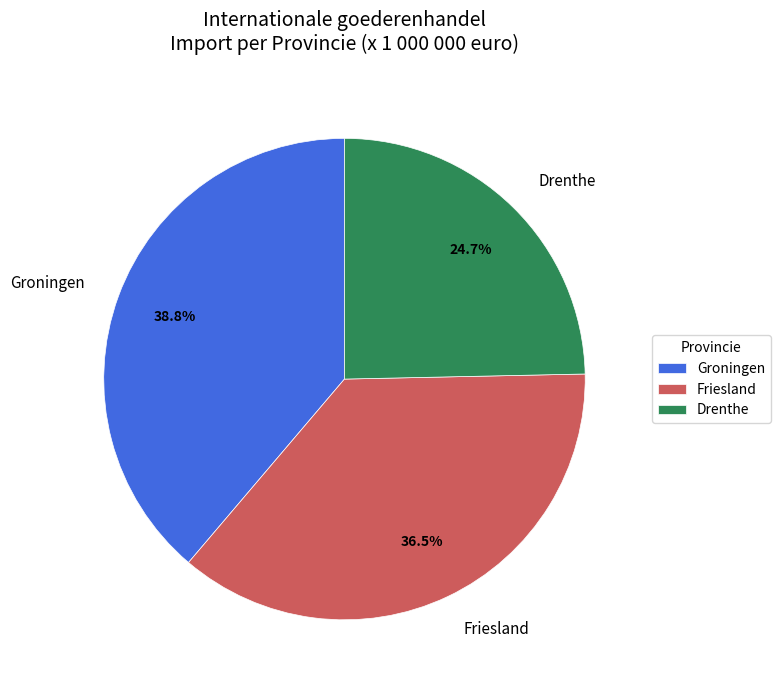

Between Groningen and Friesland, which is larger?

Groningen